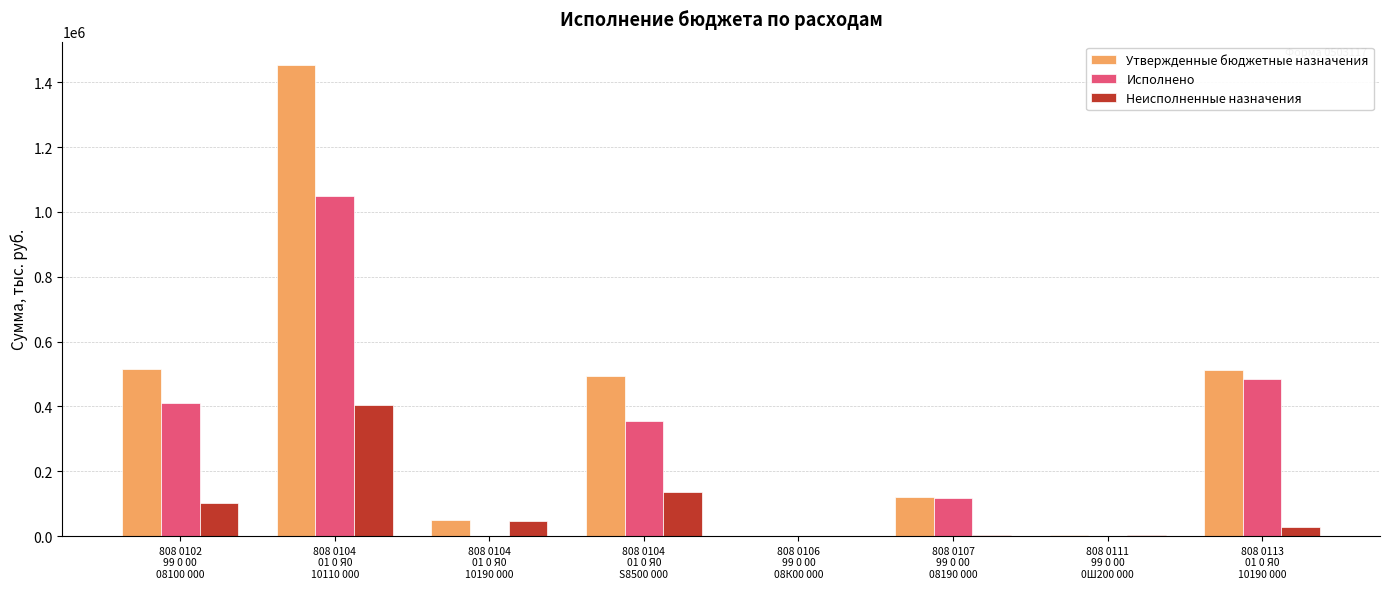

How many groups of bars are there?

8